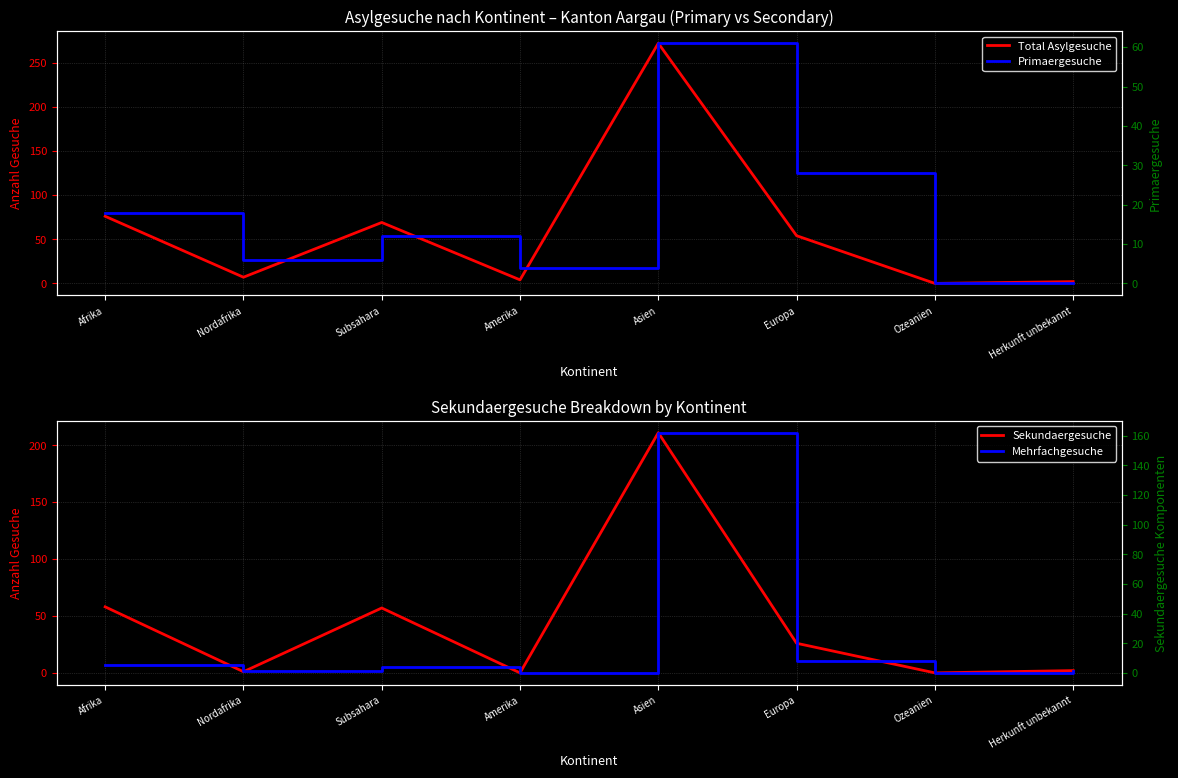

What position from the right is Nordafrika?

7